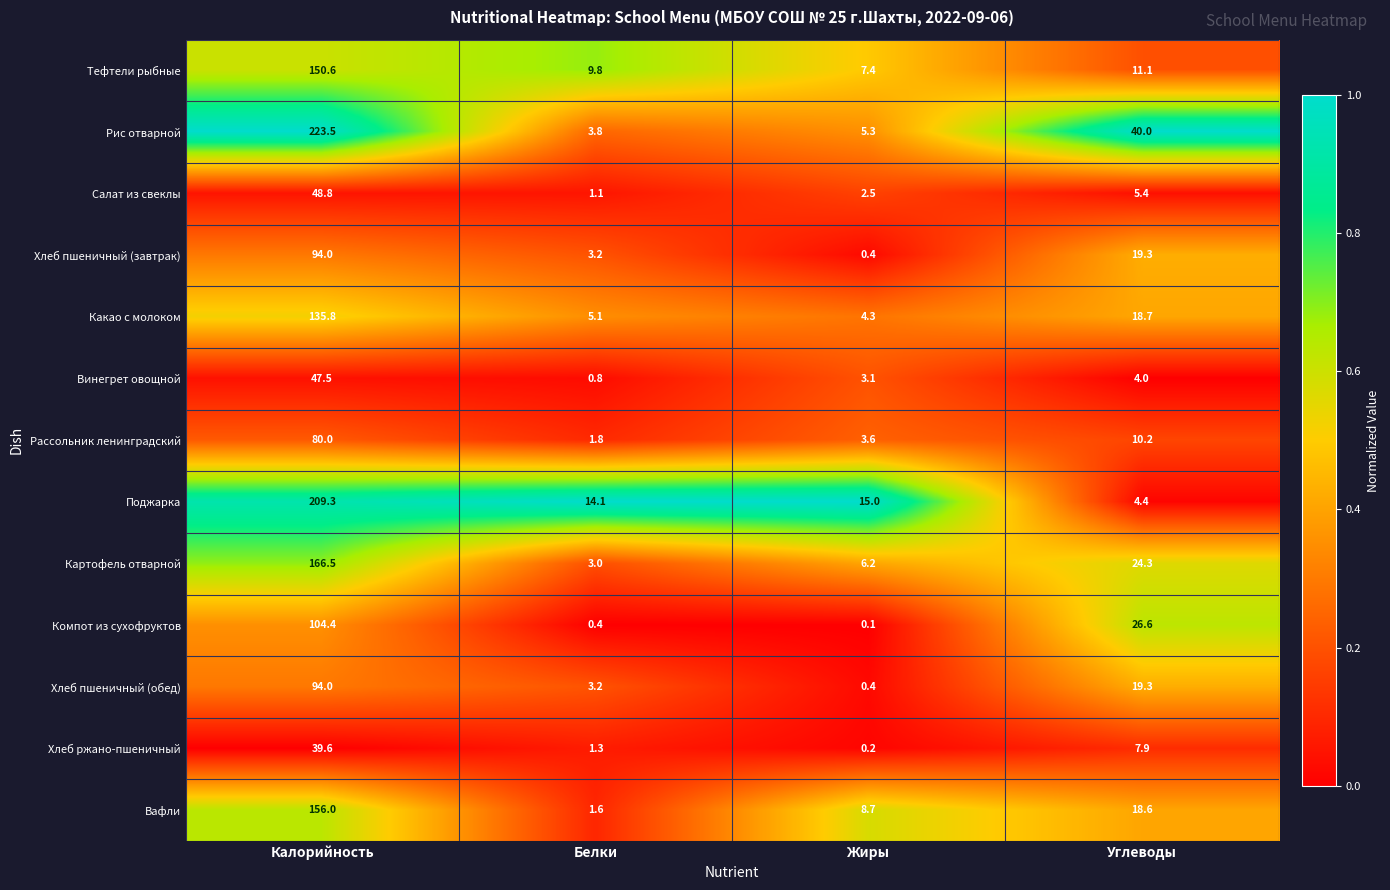

The value of Хлеб пшеничный (обед) at Белки is 4.3. True or false?

False